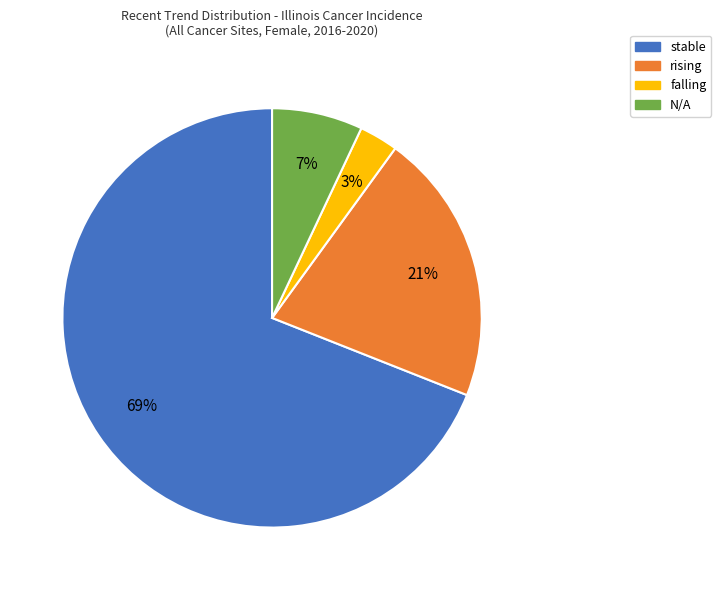

True or false: rising accounts for 21% of the total.

True